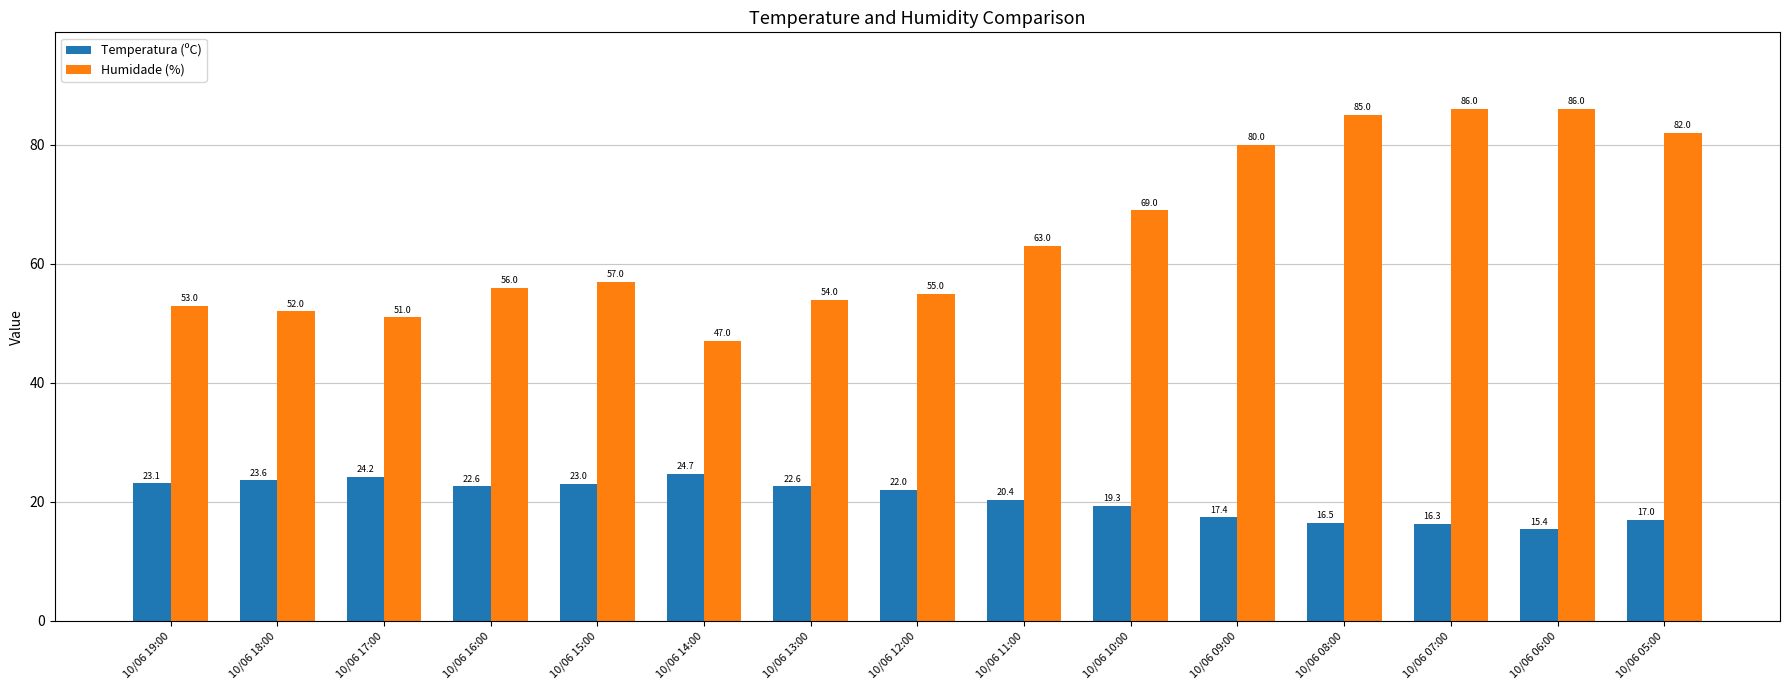

Reading left to right, transcribe all the data shown in this chart.

Temperatura (ºC): 10/06 19:00=23.1	10/06 18:00=23.6	10/06 17:00=24.2	10/06 16:00=22.6	10/06 15:00=23.0	10/06 14:00=24.7	10/06 13:00=22.6	10/06 12:00=22.0	10/06 11:00=20.4	10/06 10:00=19.3	10/06 09:00=17.4	10/06 08:00=16.5	10/06 07:00=16.3	10/06 06:00=15.4	10/06 05:00=17.0
Humidade (%): 10/06 19:00=53.0	10/06 18:00=52.0	10/06 17:00=51.0	10/06 16:00=56.0	10/06 15:00=57.0	10/06 14:00=47.0	10/06 13:00=54.0	10/06 12:00=55.0	10/06 11:00=63.0	10/06 10:00=69.0	10/06 09:00=80.0	10/06 08:00=85.0	10/06 07:00=86.0	10/06 06:00=86.0	10/06 05:00=82.0